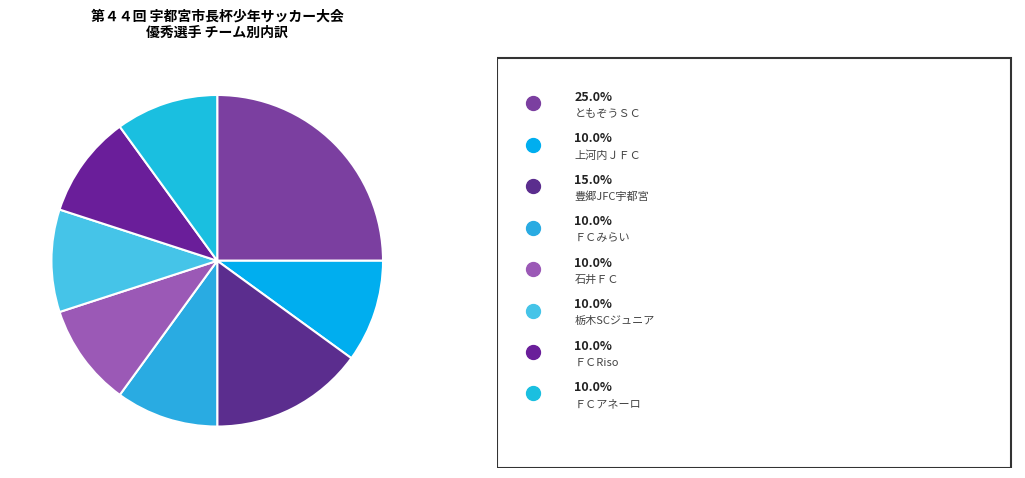

Which slice is the largest?

ともぞうＳＣ